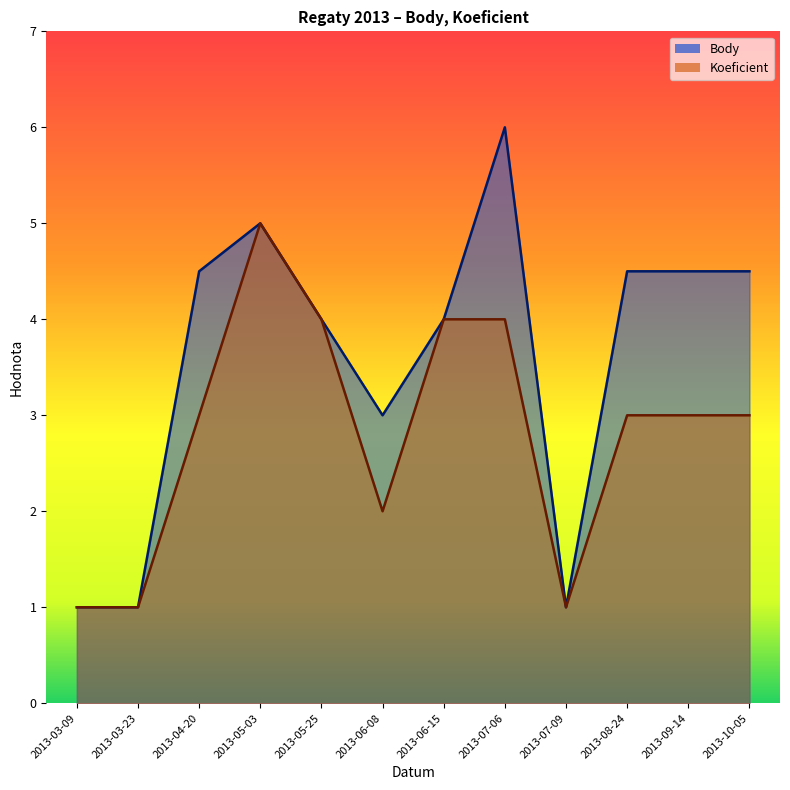

Which series has the largest total across all categories?

Body